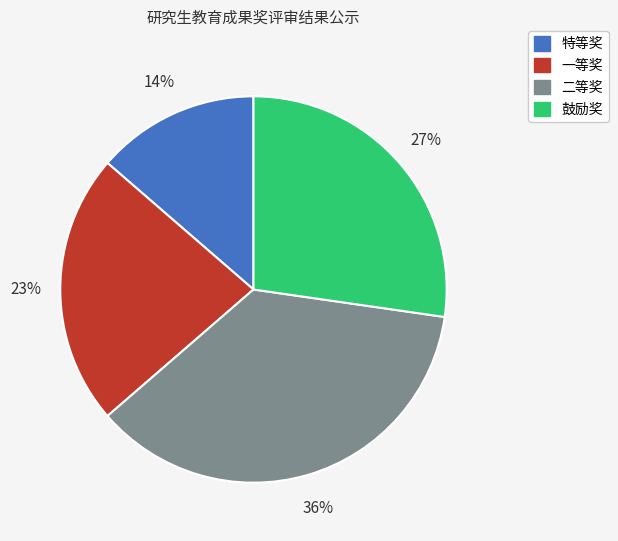

What is the largest slice in the pie chart?

二等奖